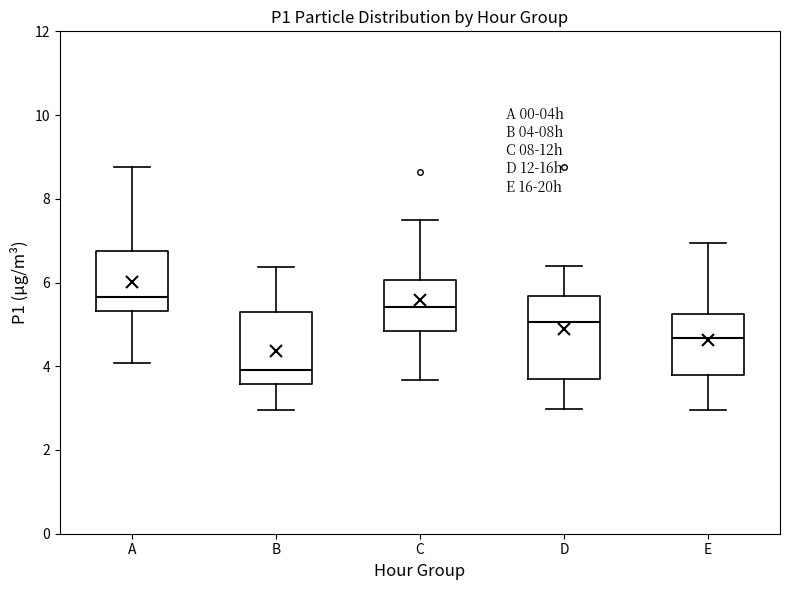

Comparing the boxes themselves (not the whiskers), which one is the tallest?

D